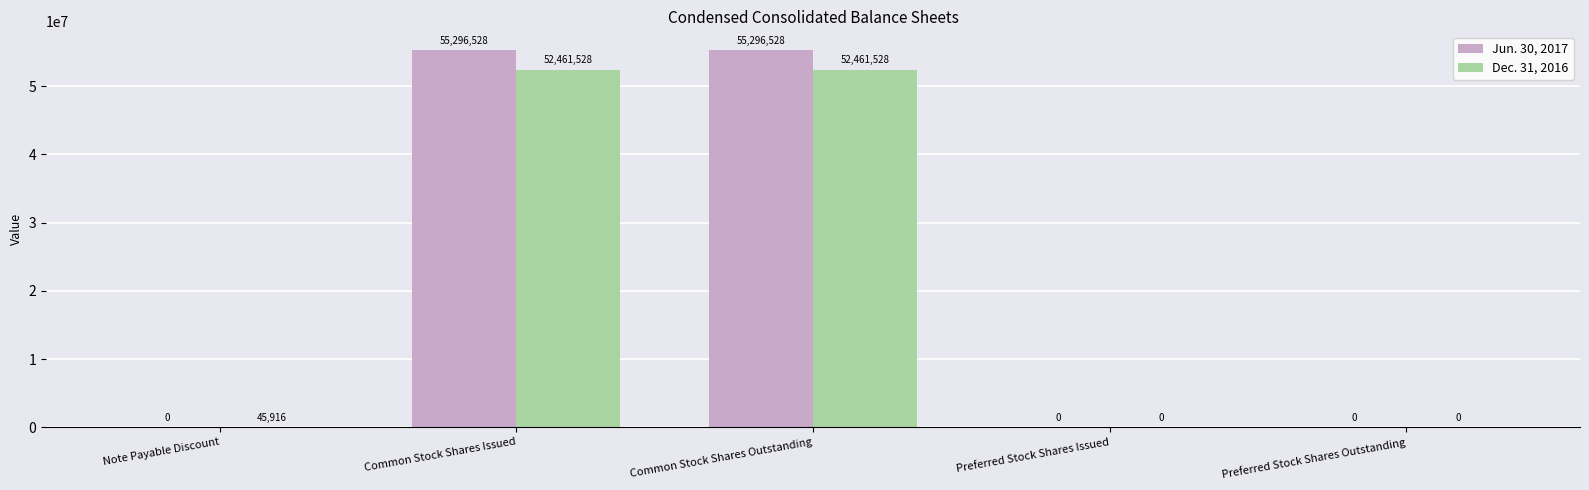

Between Note Payable Discount and Preferred Stock Shares Issued, which series saw the biggest shift?

Dec. 31, 2016